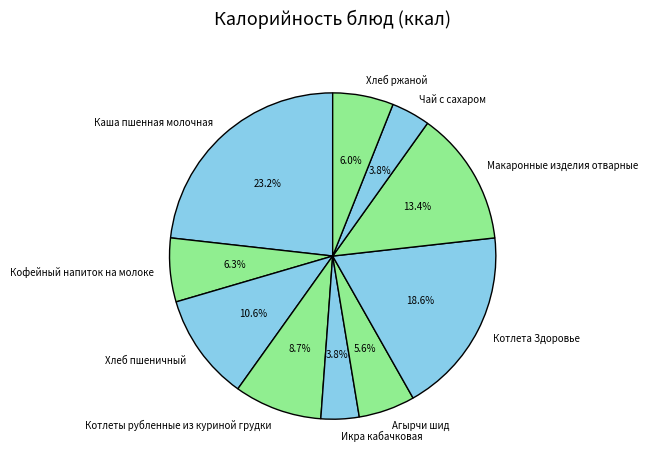

Is it true that Котлета Здоровье is 6% of the pie?

False